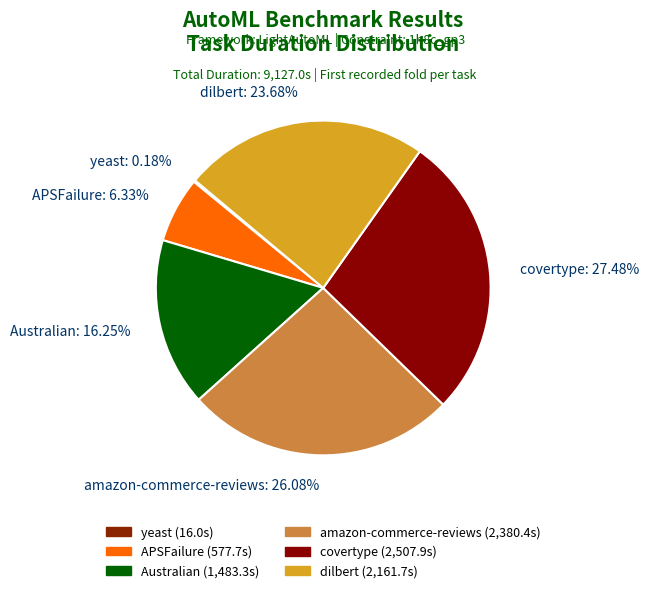

Do amazon-commerce-reviews: 26.08% and APSFailure: 6.33% together represent more than half of the pie?

No